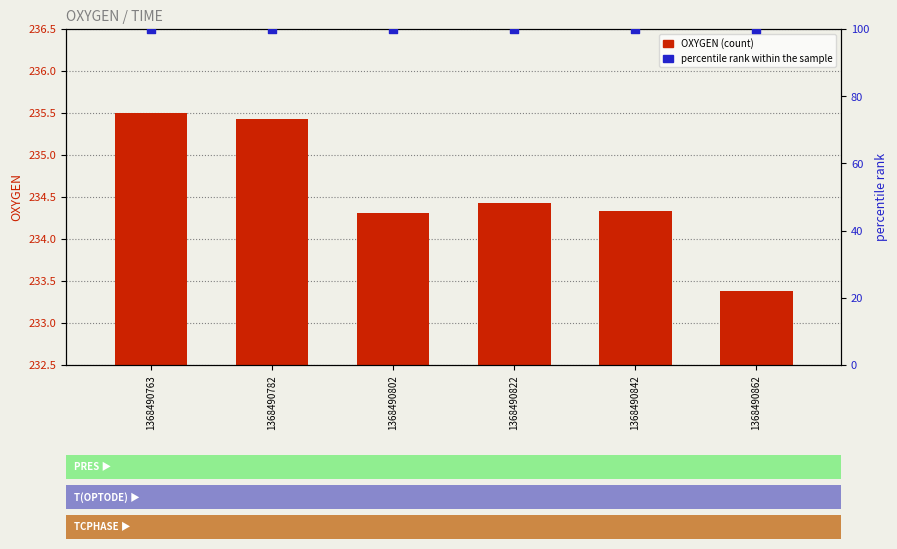

Is the value of percentile rank within the sample at 1368490862 greater than the value of OXYGEN (count) at 1368490782?

No